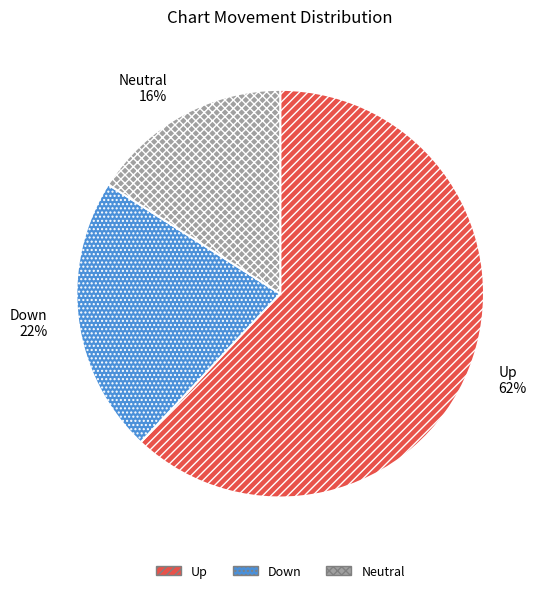

Approximately how many times larger is the value at Neutral compared to Down?

0.7